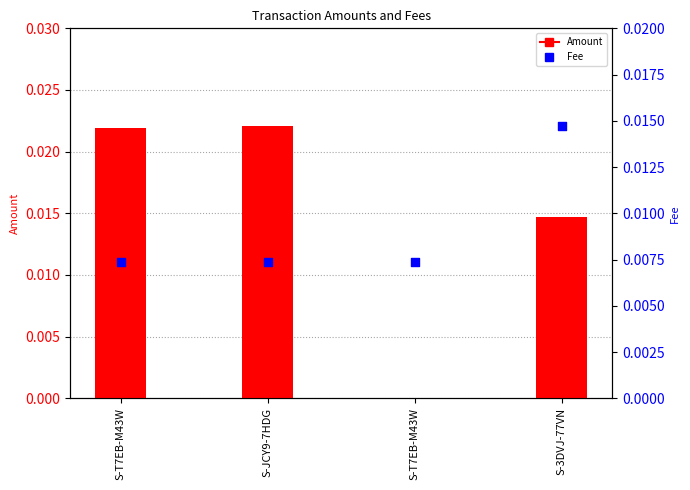

Which series contains the lowest Y value?

Amount